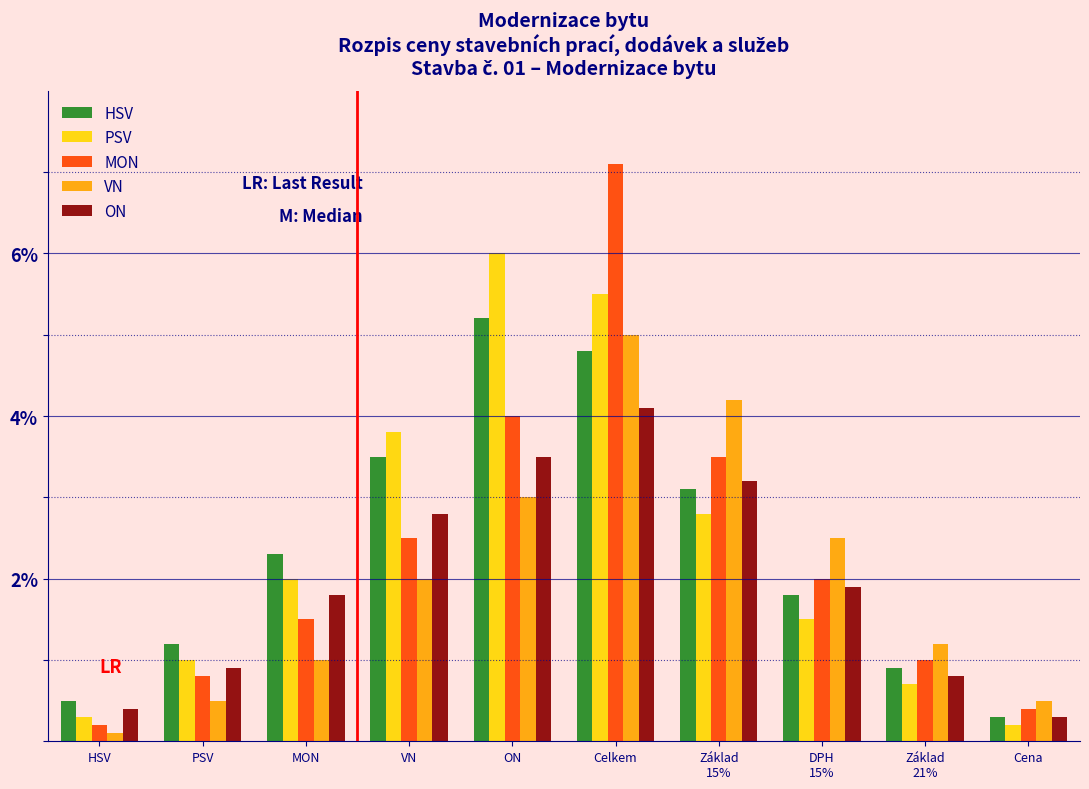

The PSV series shows 6.4 at VN. True or false?

False